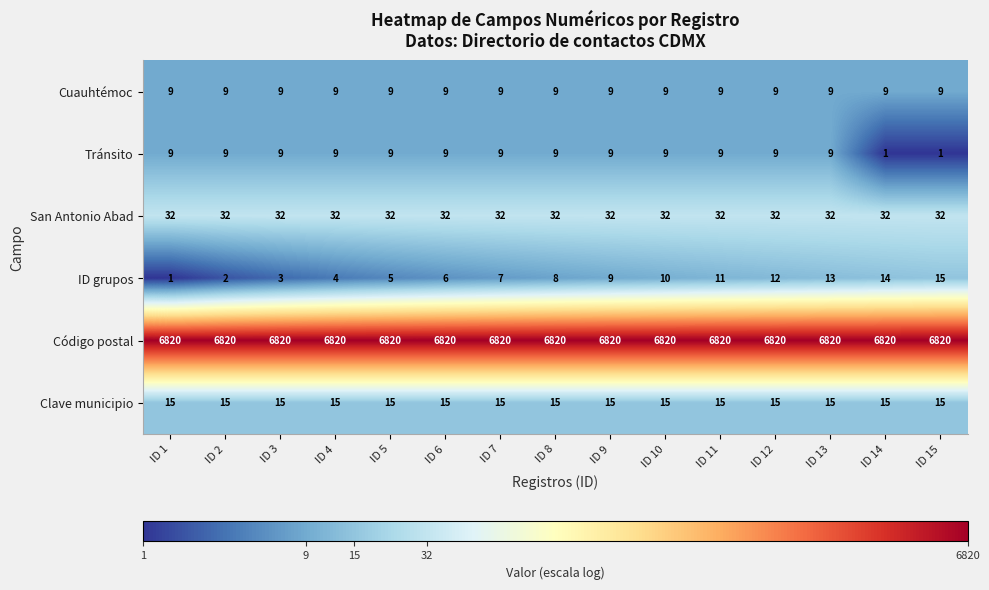

Which series has the widest spread of values?

ID grupos